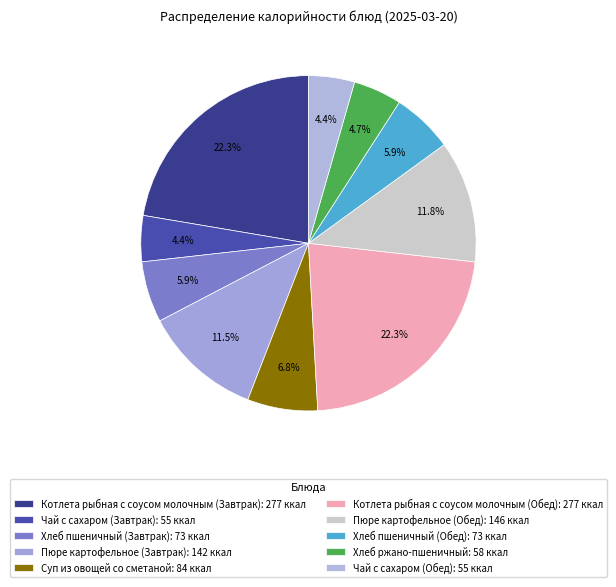

Which slice is the smallest?

Чай с сахаром (Завтрак)